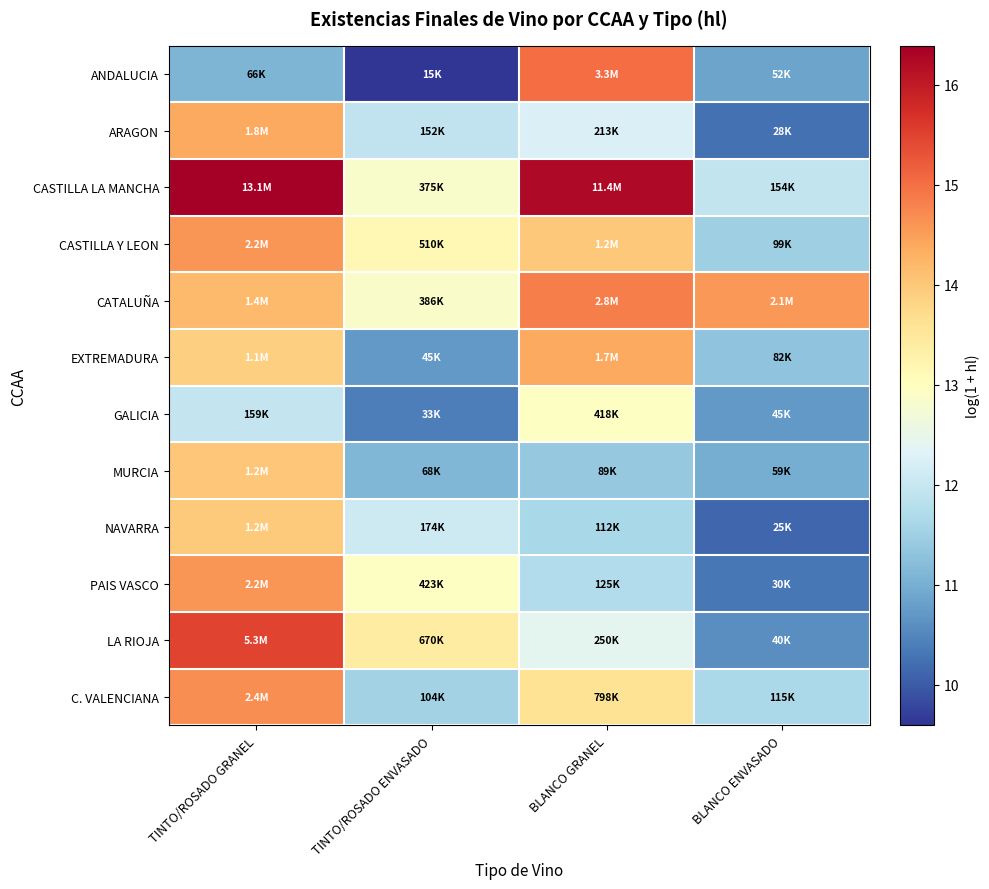

Reading left to right, what are all the values shown in this chart?

ANDALUCIA: TINTO/ROSADO GRANEL=11.1	TINTO/ROSADO ENVASADO=9.6	BLANCO GRANEL=15.0	BLANCO ENVASADO=10.9
ARAGON: TINTO/ROSADO GRANEL=14.4	TINTO/ROSADO ENVASADO=11.9	BLANCO GRANEL=12.3	BLANCO ENVASADO=10.2
CASTILLA LA MANCHA: TINTO/ROSADO GRANEL=16.4	TINTO/ROSADO ENVASADO=12.8	BLANCO GRANEL=16.2	BLANCO ENVASADO=11.9
CASTILLA Y LEON: TINTO/ROSADO GRANEL=14.6	TINTO/ROSADO ENVASADO=13.1	BLANCO GRANEL=14.0	BLANCO ENVASADO=11.5
CATALUÑA: TINTO/ROSADO GRANEL=14.2	TINTO/ROSADO ENVASADO=12.9	BLANCO GRANEL=14.8	BLANCO ENVASADO=14.6
EXTREMADURA: TINTO/ROSADO GRANEL=13.9	TINTO/ROSADO ENVASADO=10.7	BLANCO GRANEL=14.4	BLANCO ENVASADO=11.3
GALICIA: TINTO/ROSADO GRANEL=12.0	TINTO/ROSADO ENVASADO=10.4	BLANCO GRANEL=12.9	BLANCO ENVASADO=10.7
MURCIA: TINTO/ROSADO GRANEL=14.0	TINTO/ROSADO ENVASADO=11.1	BLANCO GRANEL=11.4	BLANCO ENVASADO=11.0
NAVARRA: TINTO/ROSADO GRANEL=14.0	TINTO/ROSADO ENVASADO=12.1	BLANCO GRANEL=11.6	BLANCO ENVASADO=10.1
PAIS VASCO: TINTO/ROSADO GRANEL=14.6	TINTO/ROSADO ENVASADO=13.0	BLANCO GRANEL=11.7	BLANCO ENVASADO=10.3
LA RIOJA: TINTO/ROSADO GRANEL=15.5	TINTO/ROSADO ENVASADO=13.4	BLANCO GRANEL=12.4	BLANCO ENVASADO=10.6
C. VALENCIANA: TINTO/ROSADO GRANEL=14.7	TINTO/ROSADO ENVASADO=11.6	BLANCO GRANEL=13.6	BLANCO ENVASADO=11.6